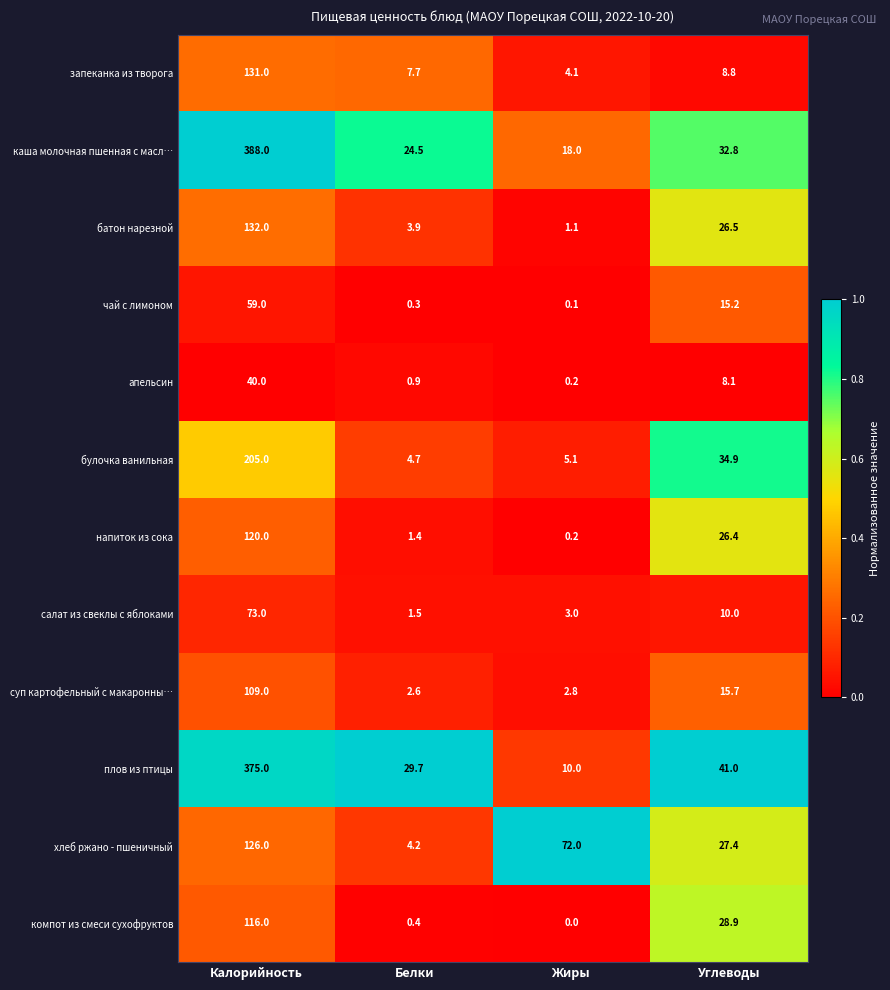

True or false: напиток из сока has a value of 26.4 at Углеводы.

True